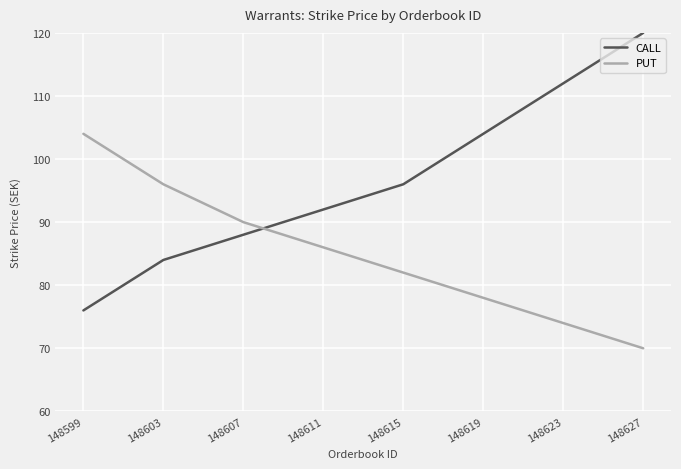

What are all the series names shown in the legend?

CALL, PUT